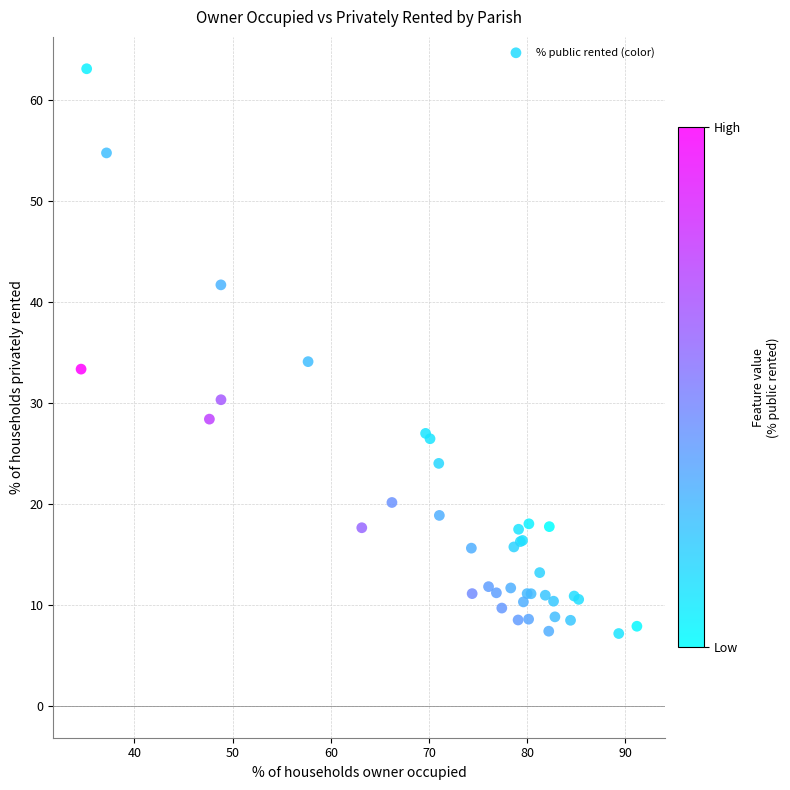

What Y value in the scatter plot is closest to 35?

34.1